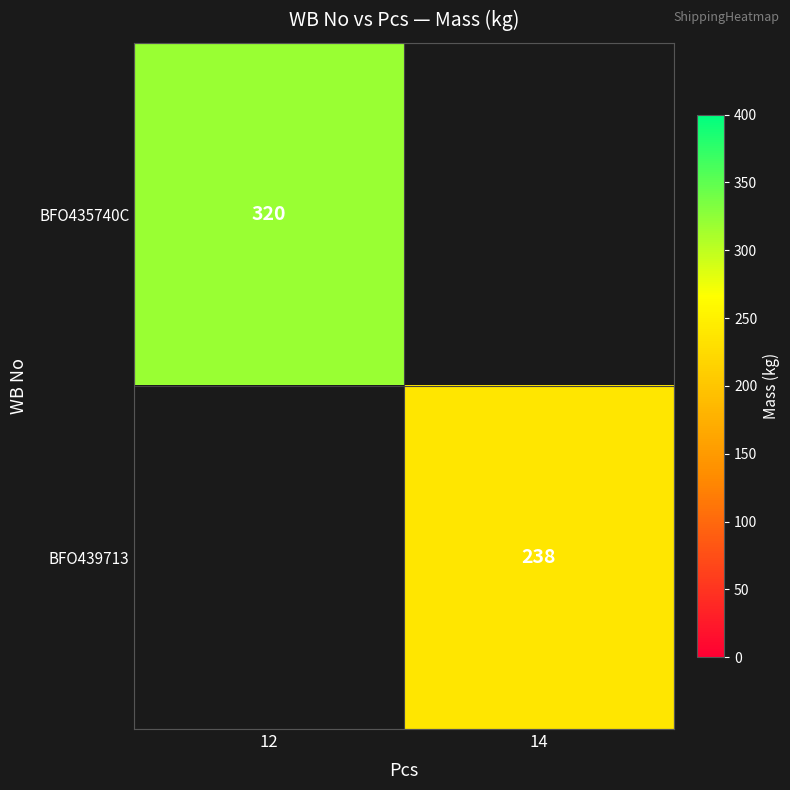

How many distinct data groups are displayed?

2